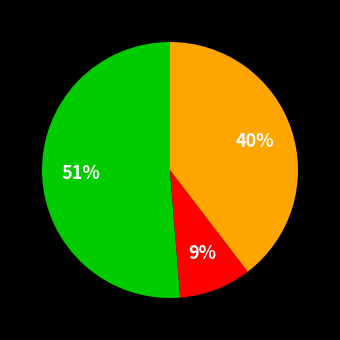

To the nearest percent, what is the average slice percentage?

33%